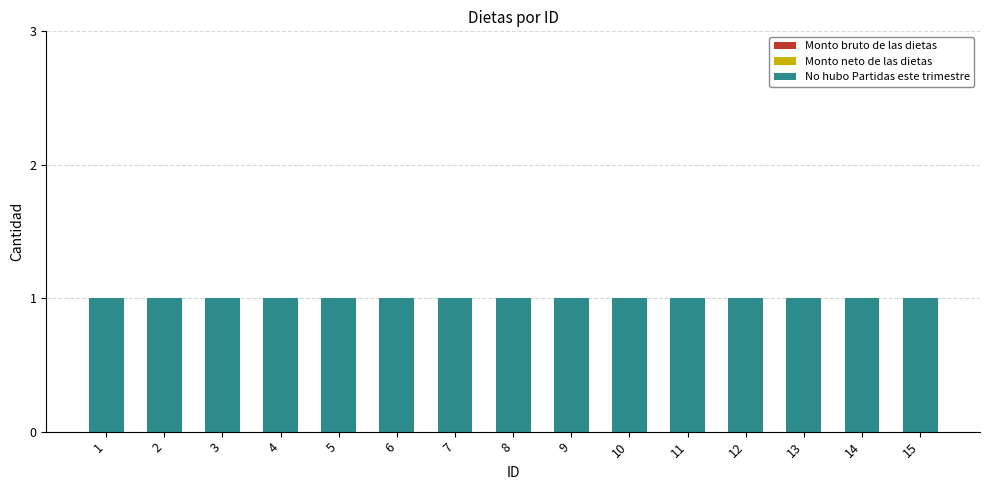

Between 10 and 13, which series saw the biggest shift?

Monto bruto de las dietas